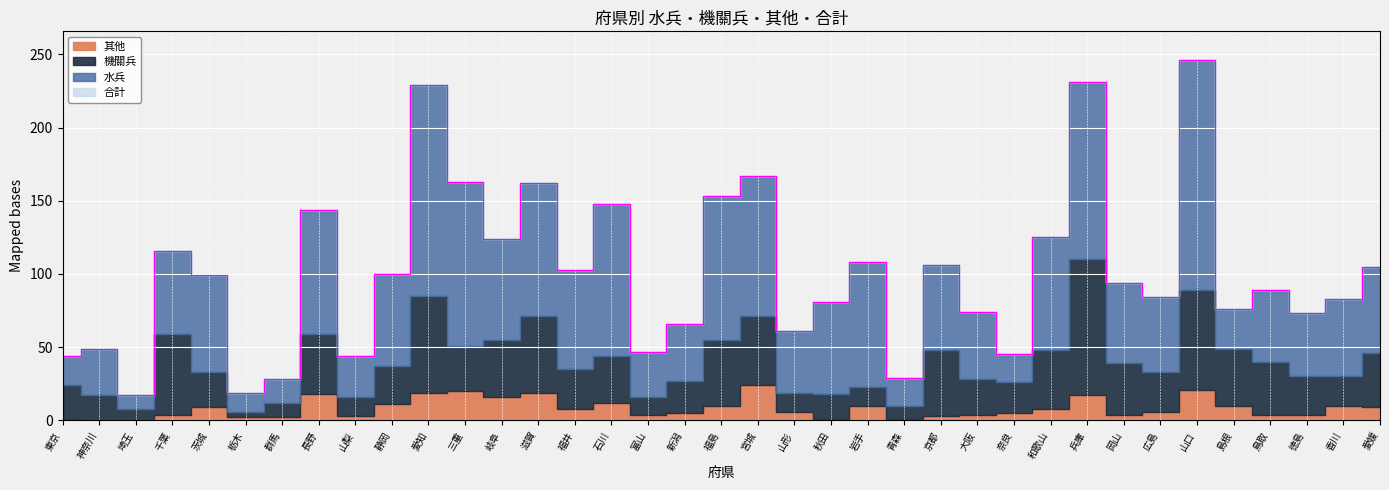

Where does the 水兵 series first go above 57?

茨城